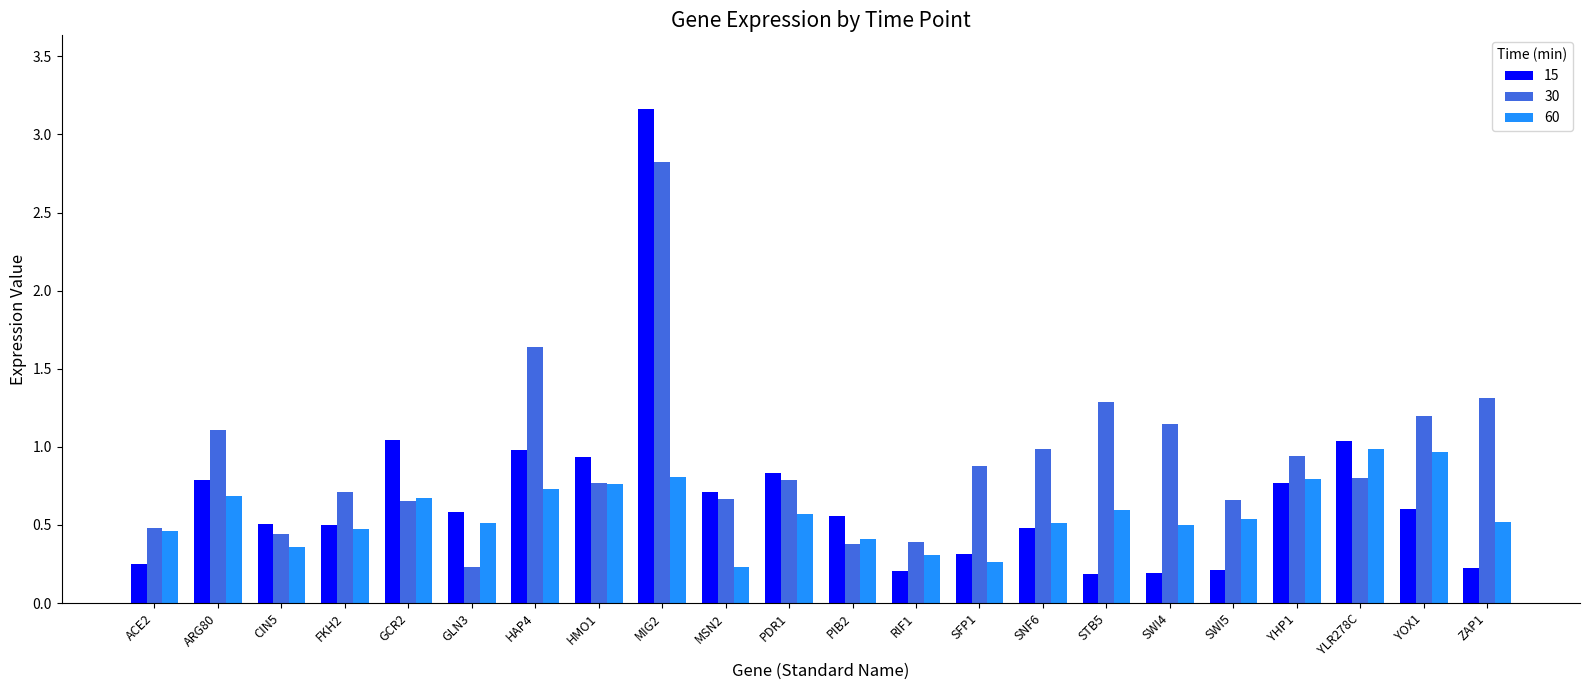

Rank the series by their maximum value, from highest to lowest.

15, 30, 60